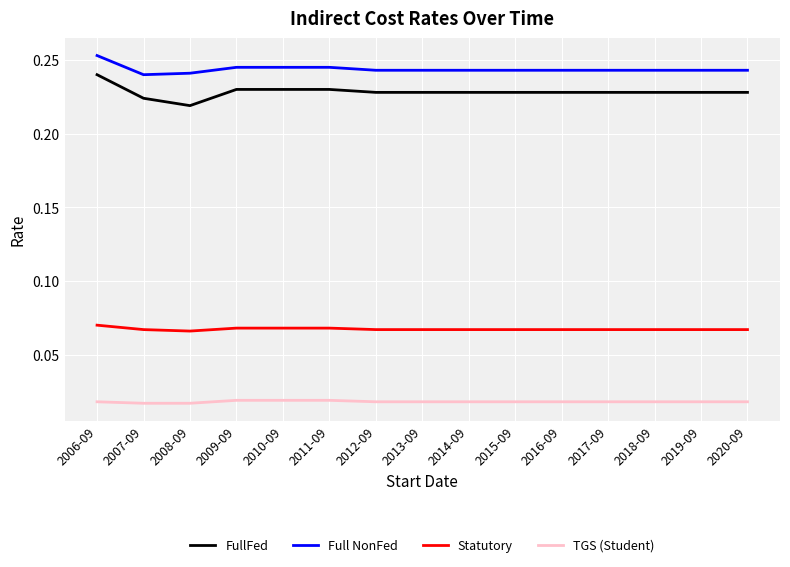

What is the total value across all series at 2012-09?

0.6